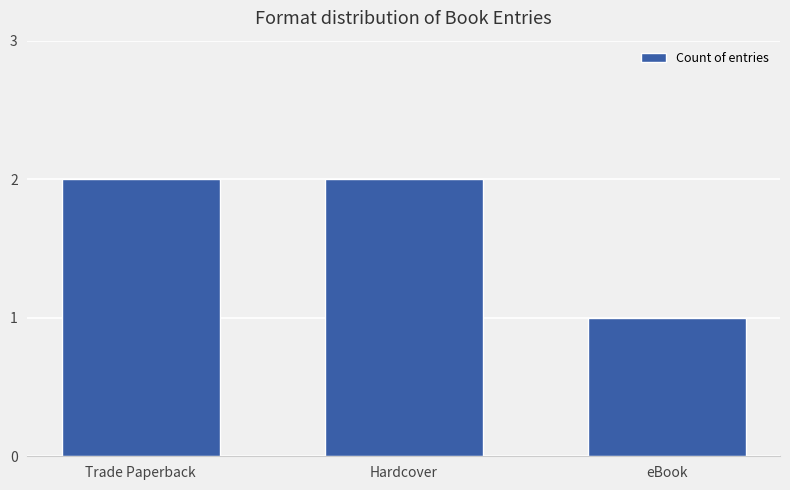

What is the maximum value shown in the chart?

2